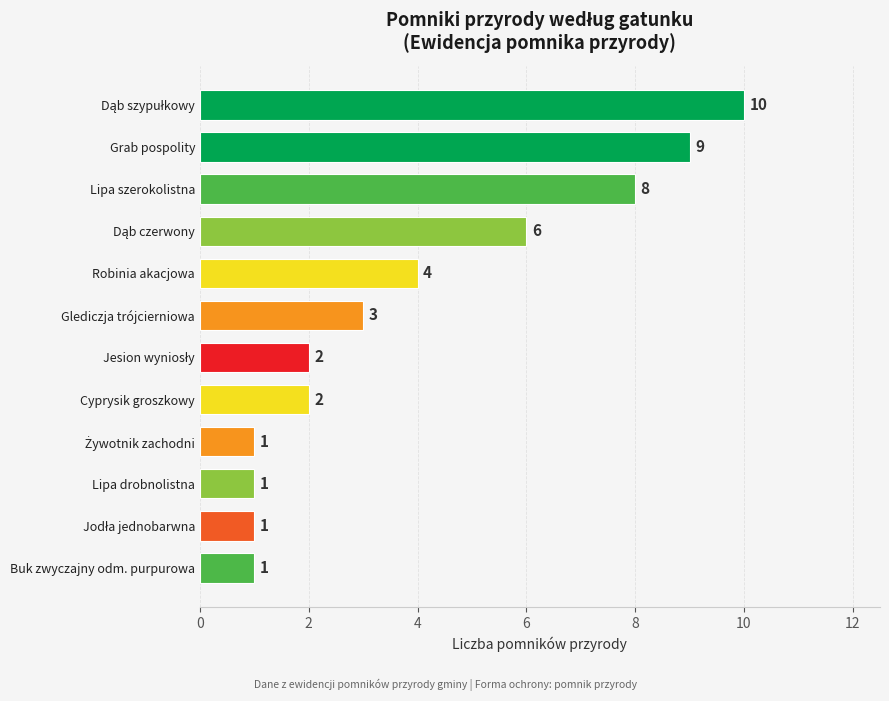

How many values are between 1 and 8?

10